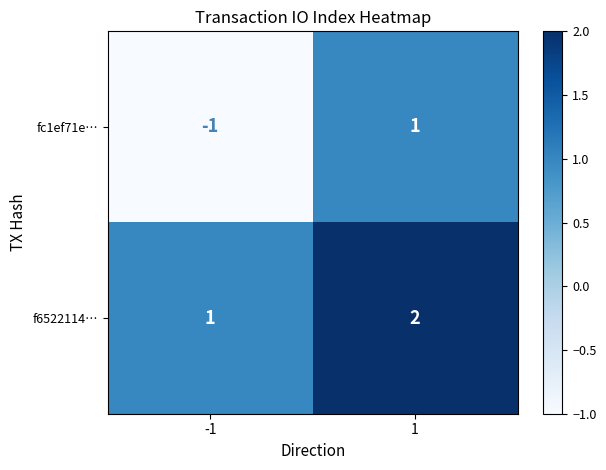

What is the sum of all f6522114… values?

3